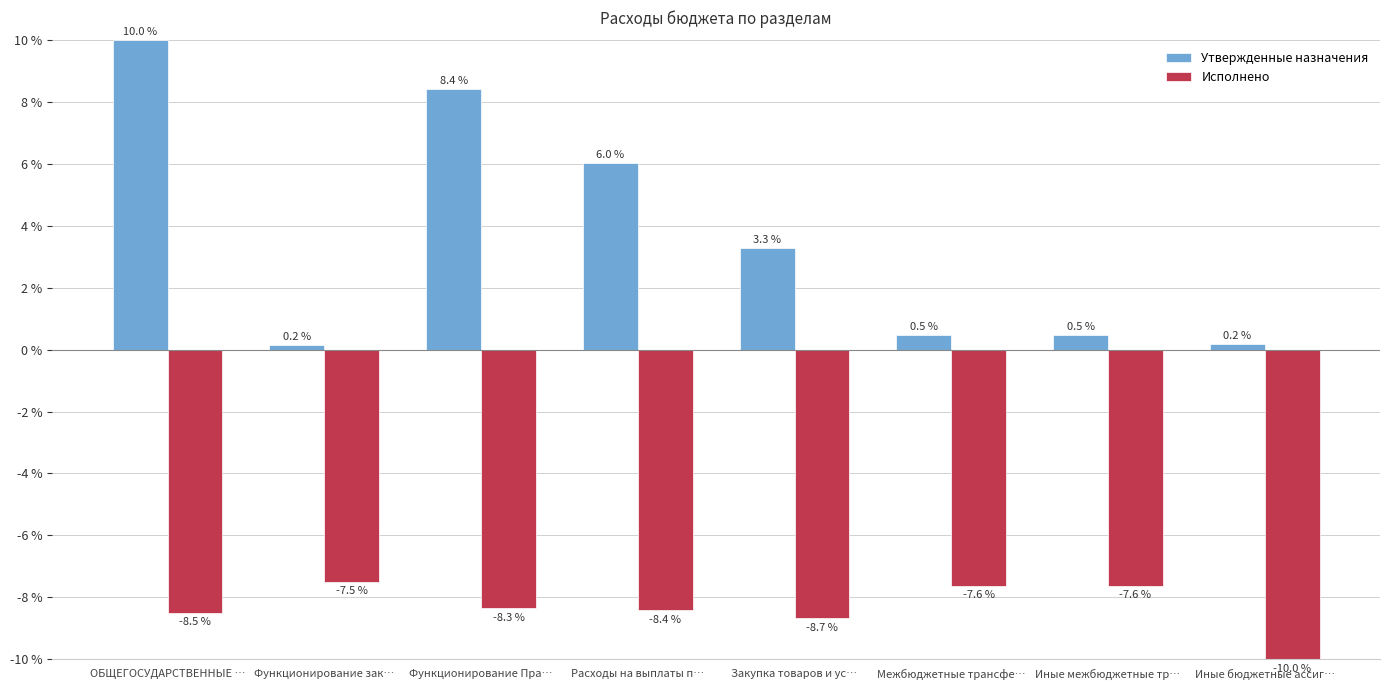

At which label does Утвержденные назначения first exceed 3?

ОБЩЕГОСУДАРСТВЕННЫЕ …